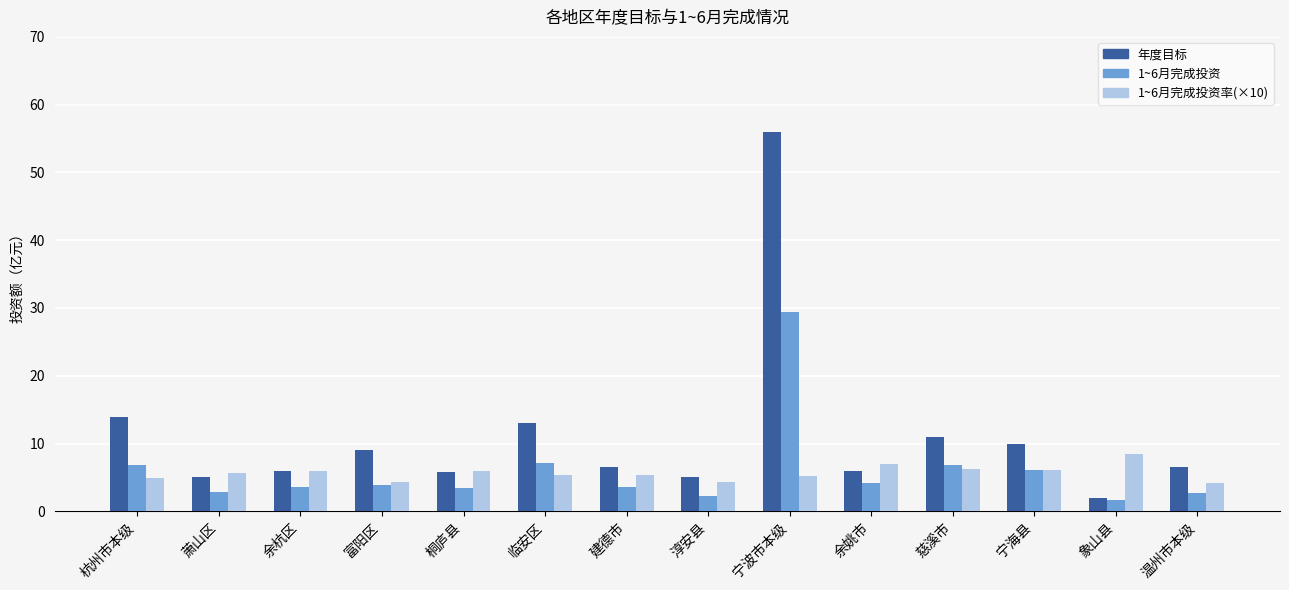

What is the total value across all series at 杭州市本级?

25.7